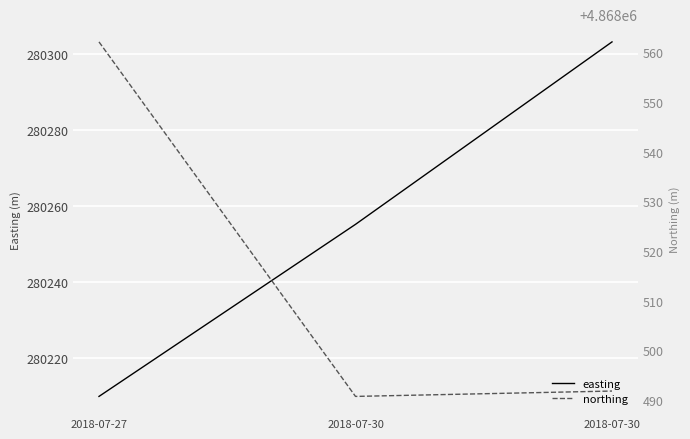

Where is northing nearest to the value 4868526?

2018-07-30